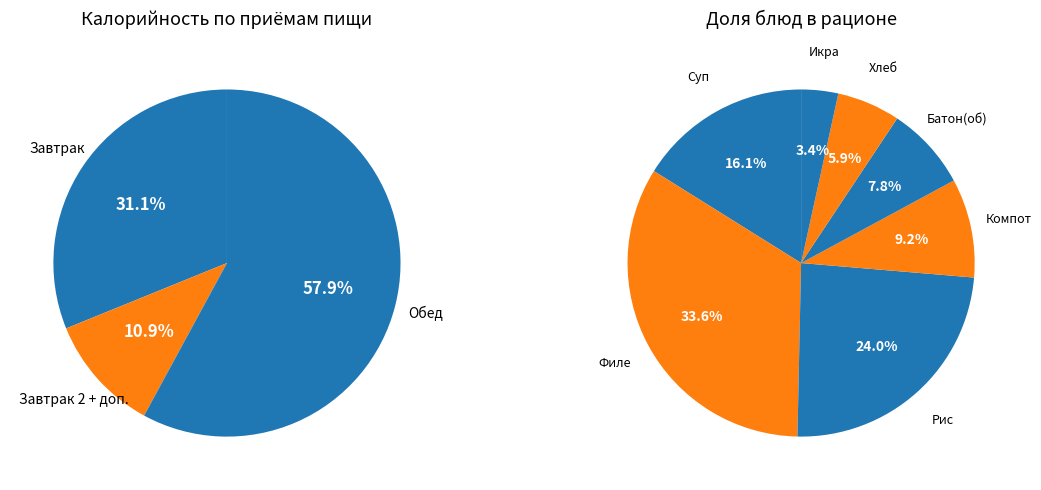

Is there a majority slice in this chart?

No